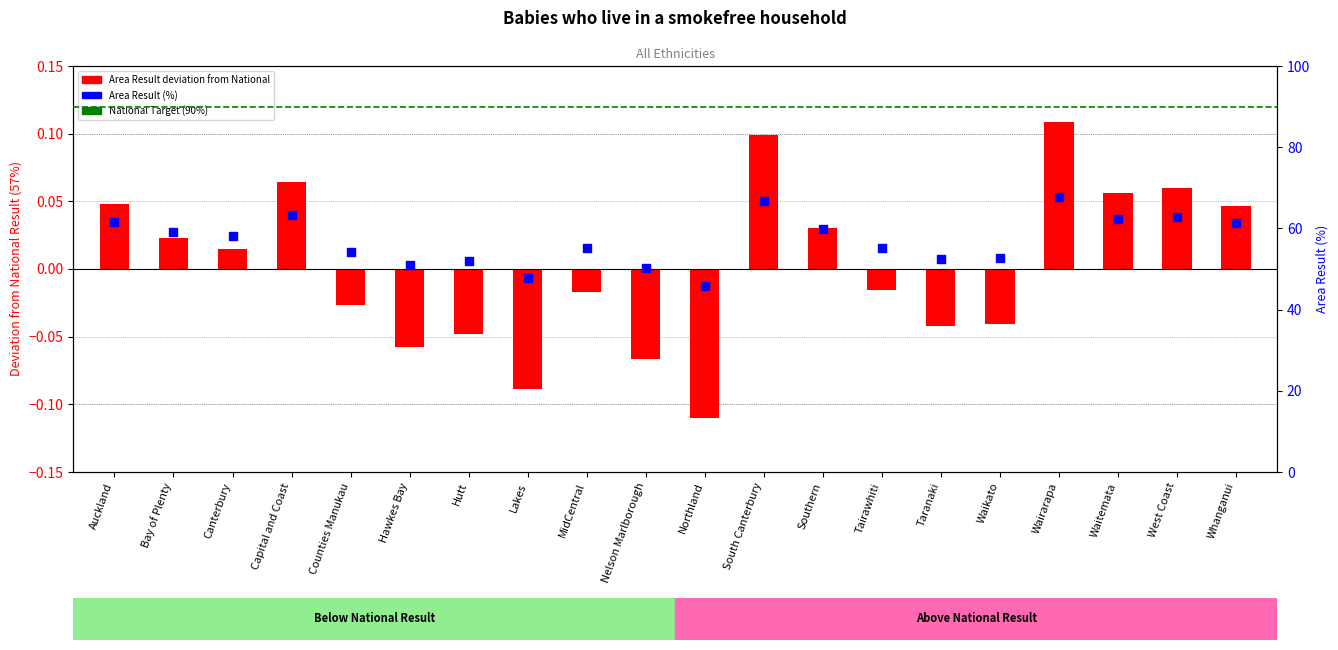

Which has a higher value, Wairarapa or Auckland?

Wairarapa